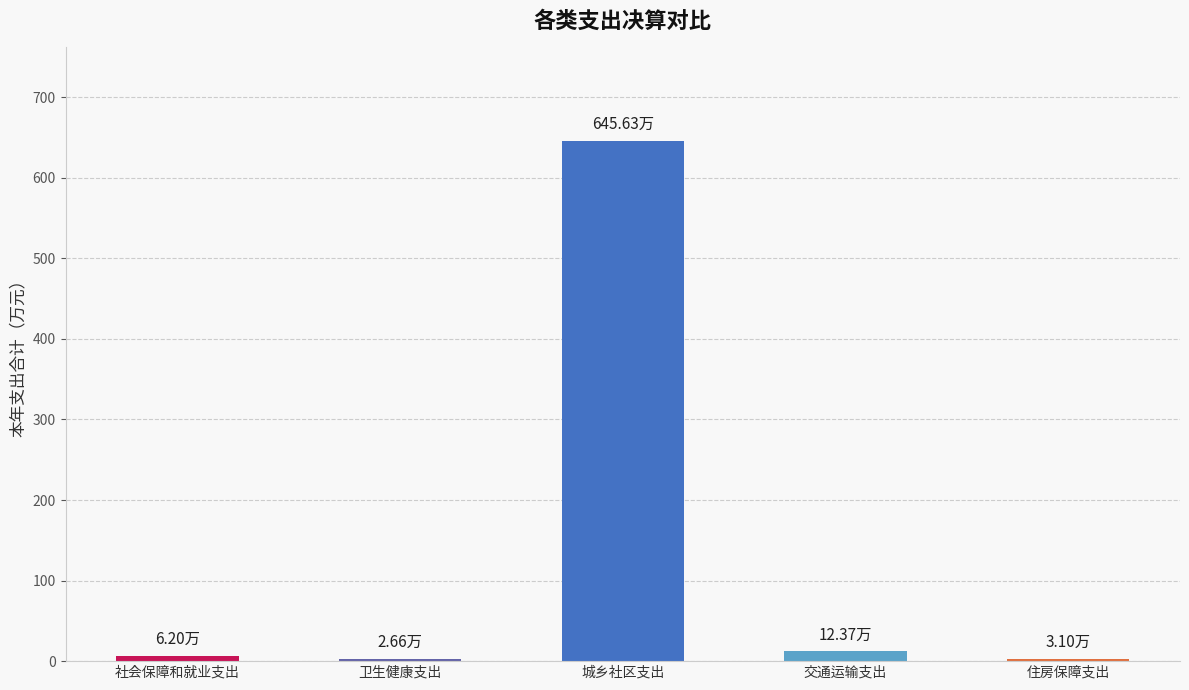

Which label corresponds to the largest value in the chart?

城乡社区支出